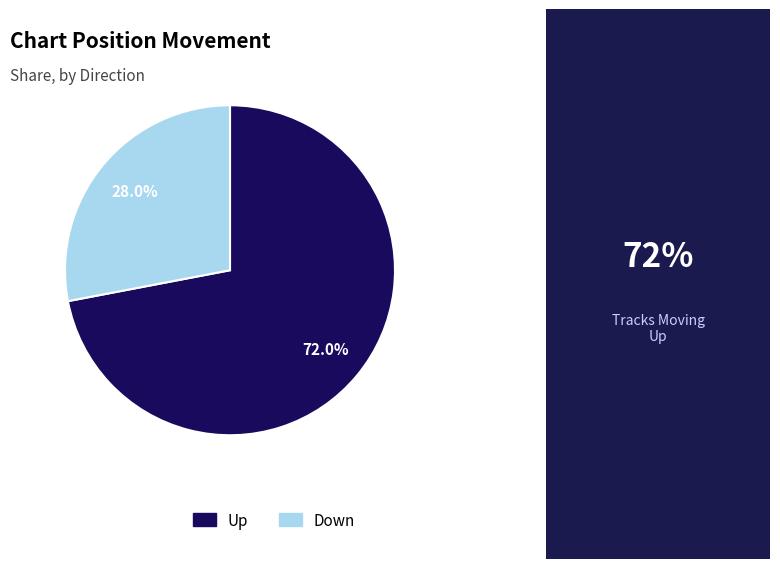

Rank the categories by value from highest to lowest.

Up, Down